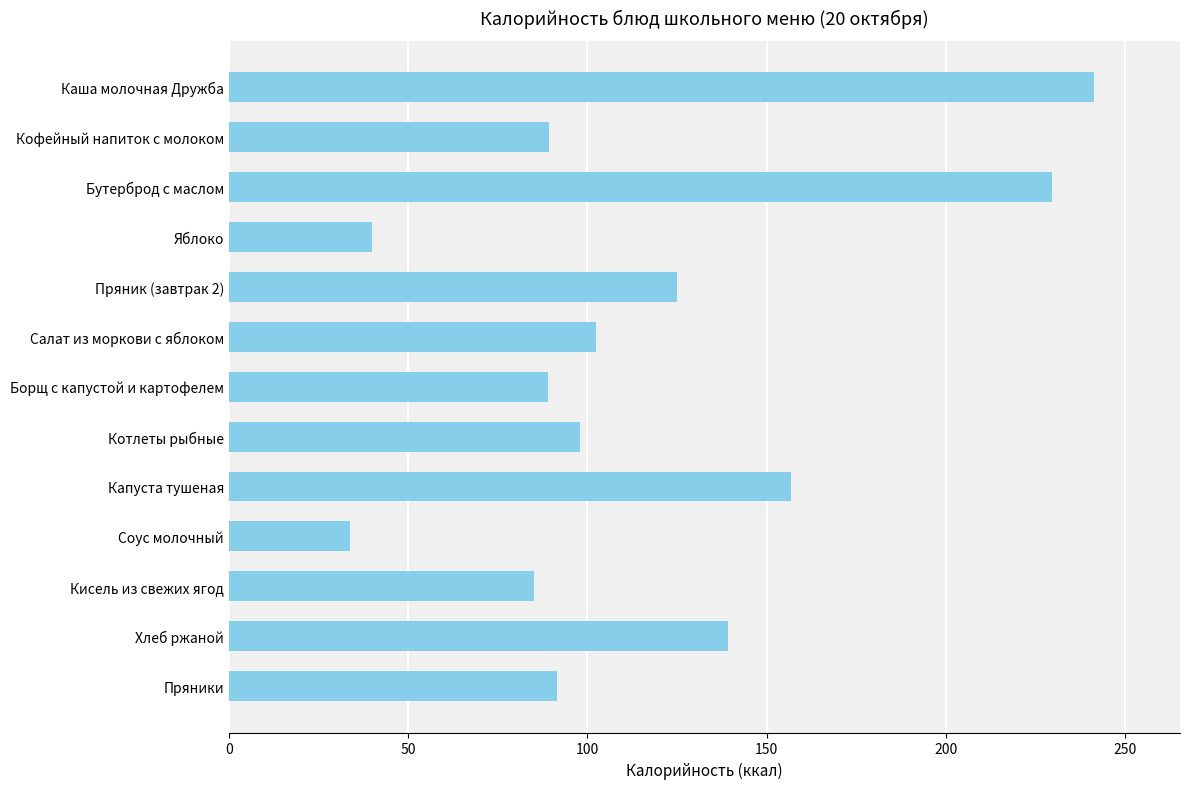

What is the change in value from Кисель из свежих ягод to Котлеты рыбные?

+12.9